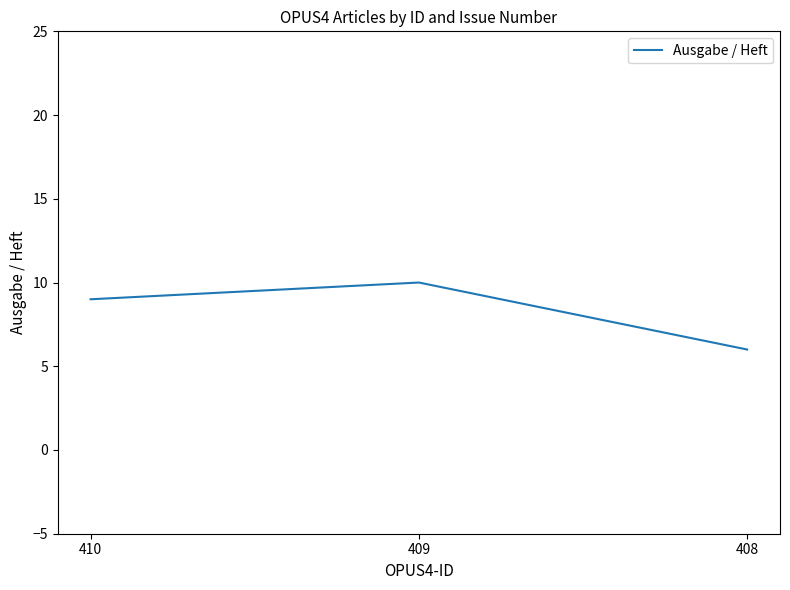

What is the maximum value shown in the chart?

10